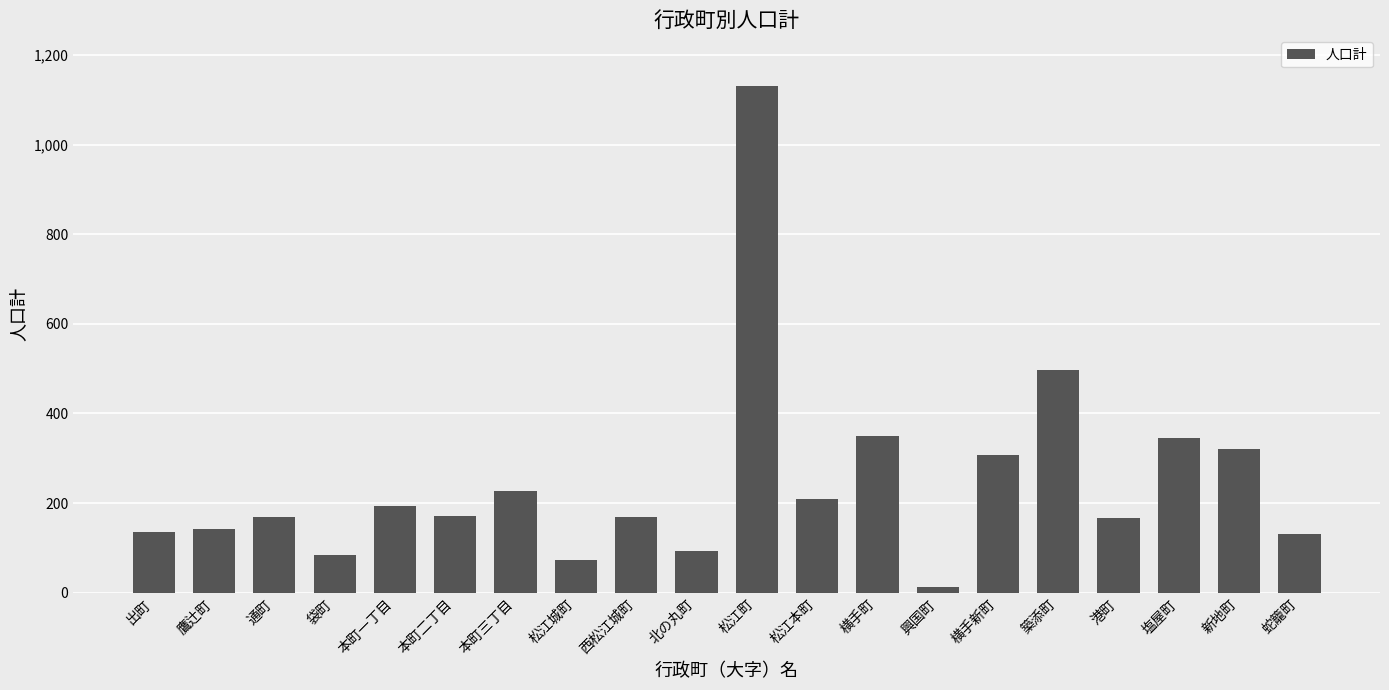

What is the difference between the values at 出町 and 塩屋町?

210